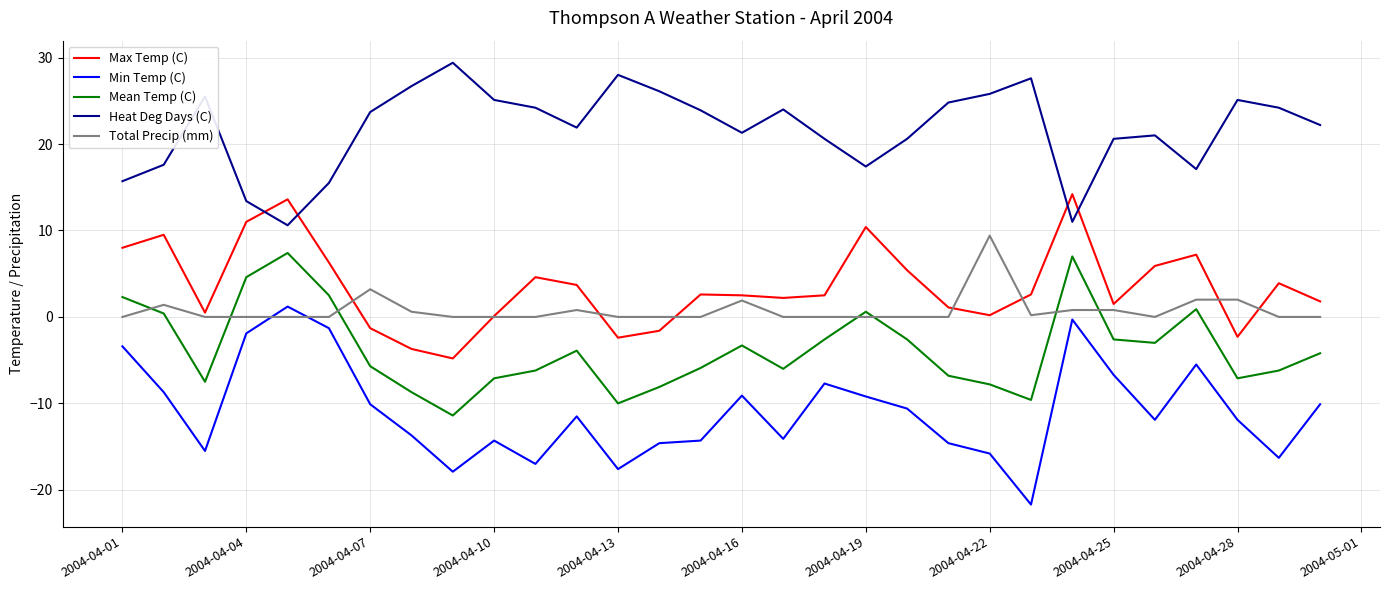

True or false: Max Temp (C) and Mean Temp (C) intersect in this chart.

False